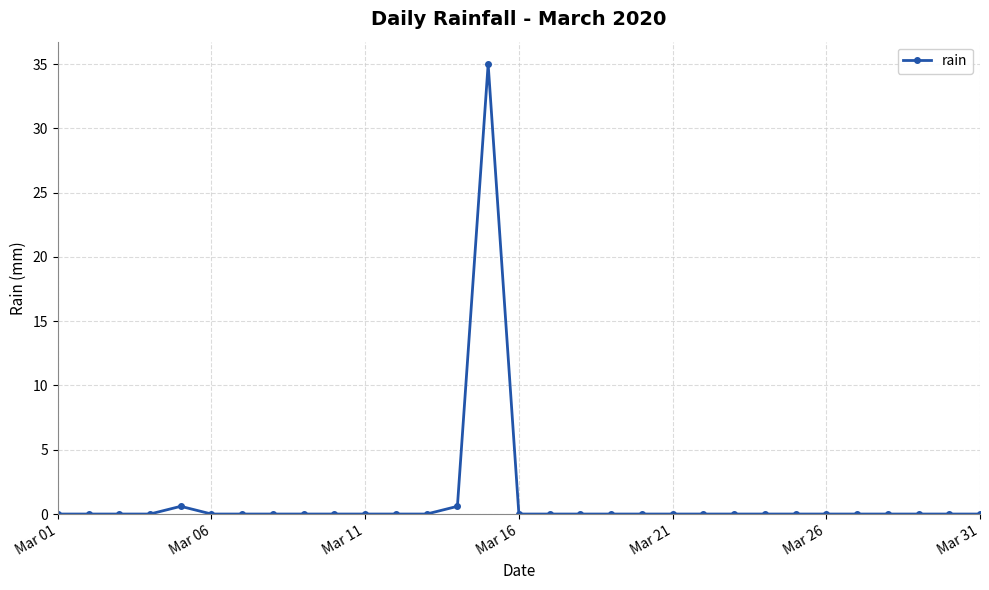

True or false: the data has more than 0 interior local peaks.

True